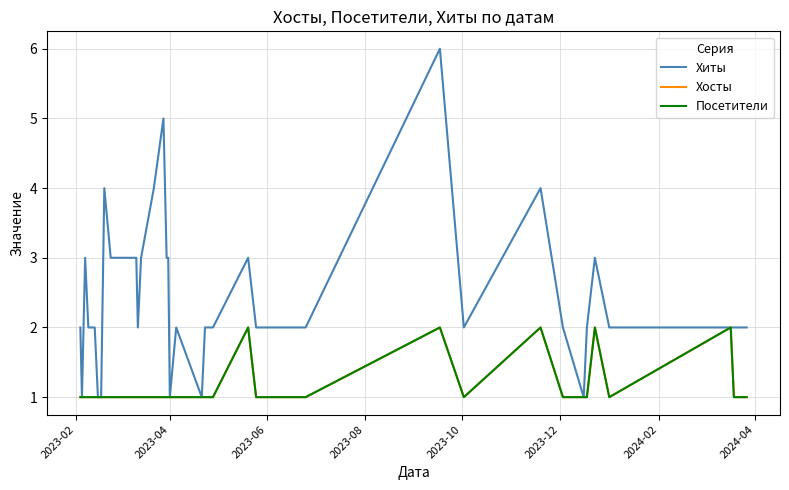

True or false: Хосты and Хиты intersect in this chart.

False